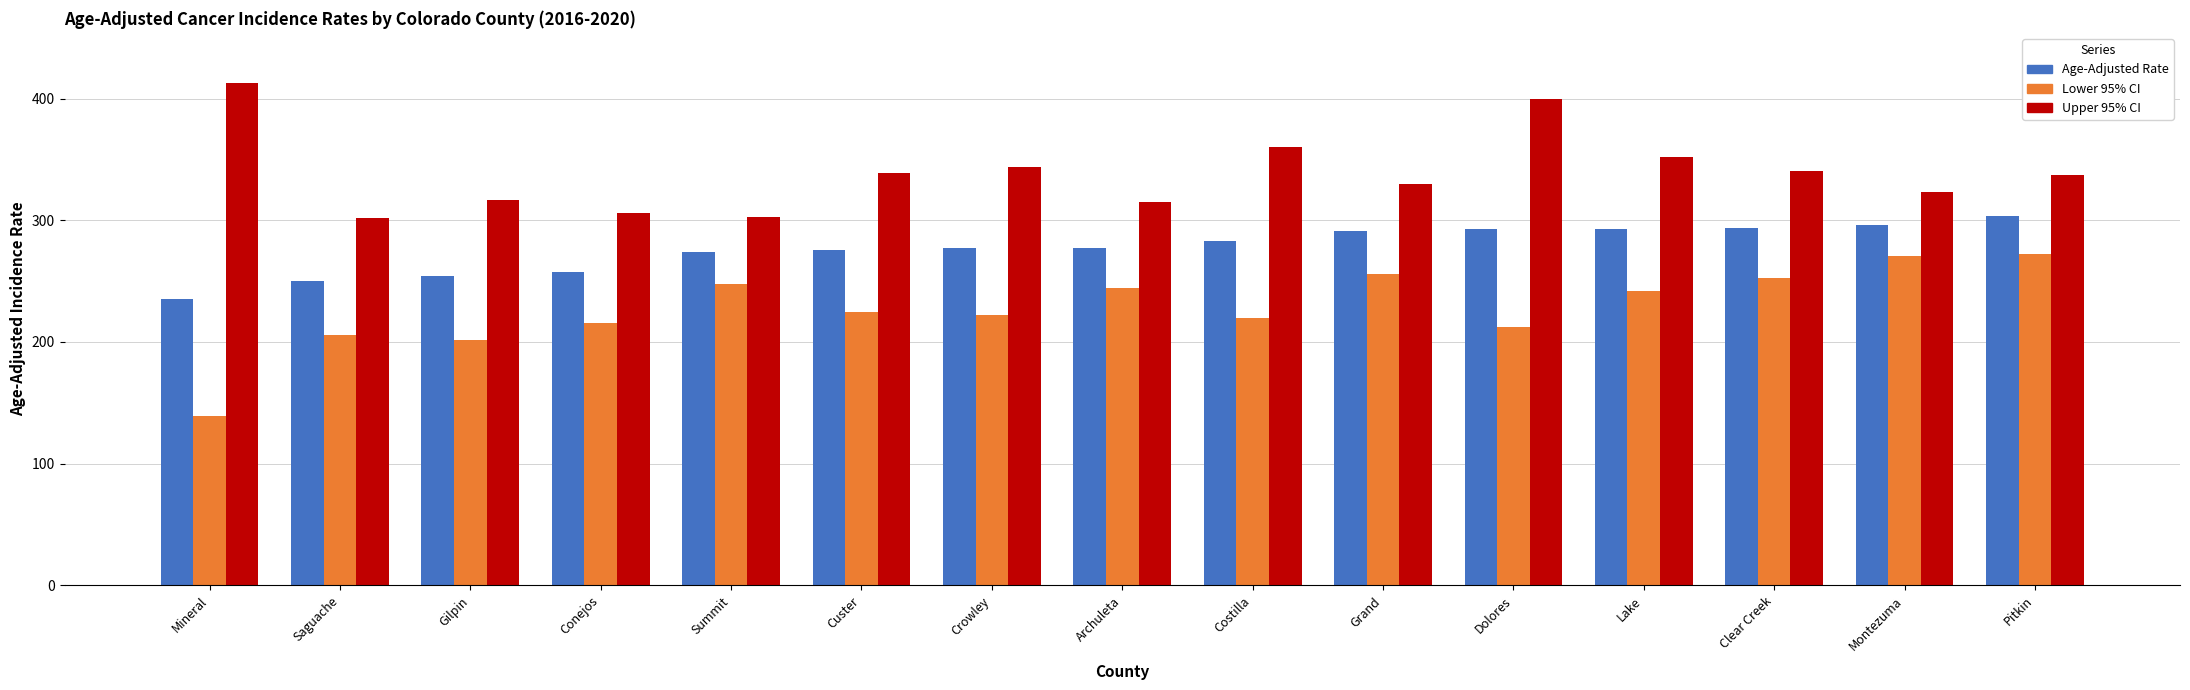

True or false: Lower 95% CI has a value of 139.8 at Montezuma.

False